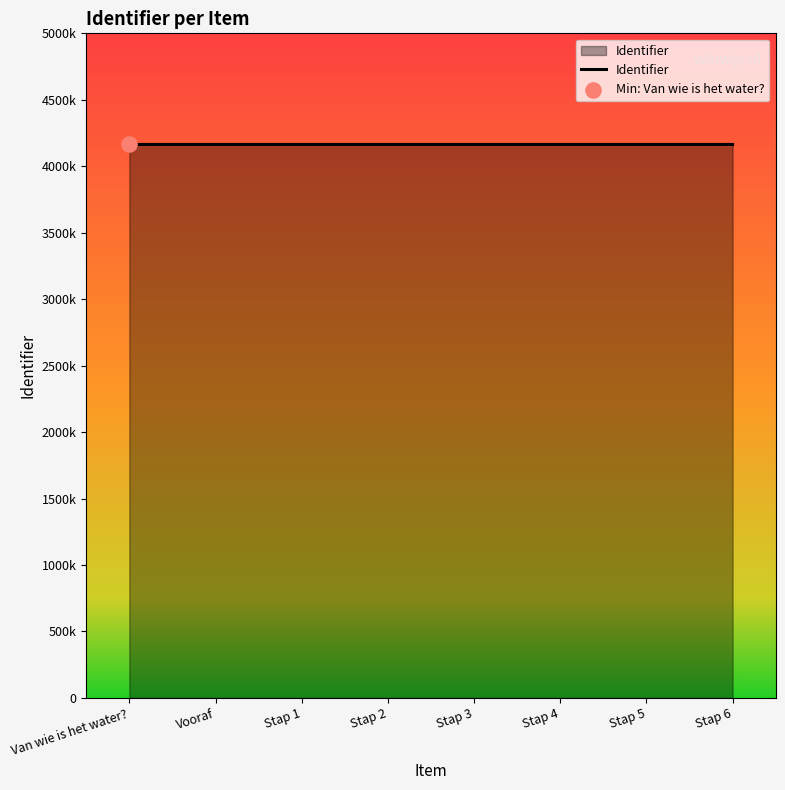

Does the chart have visible grid lines?

No